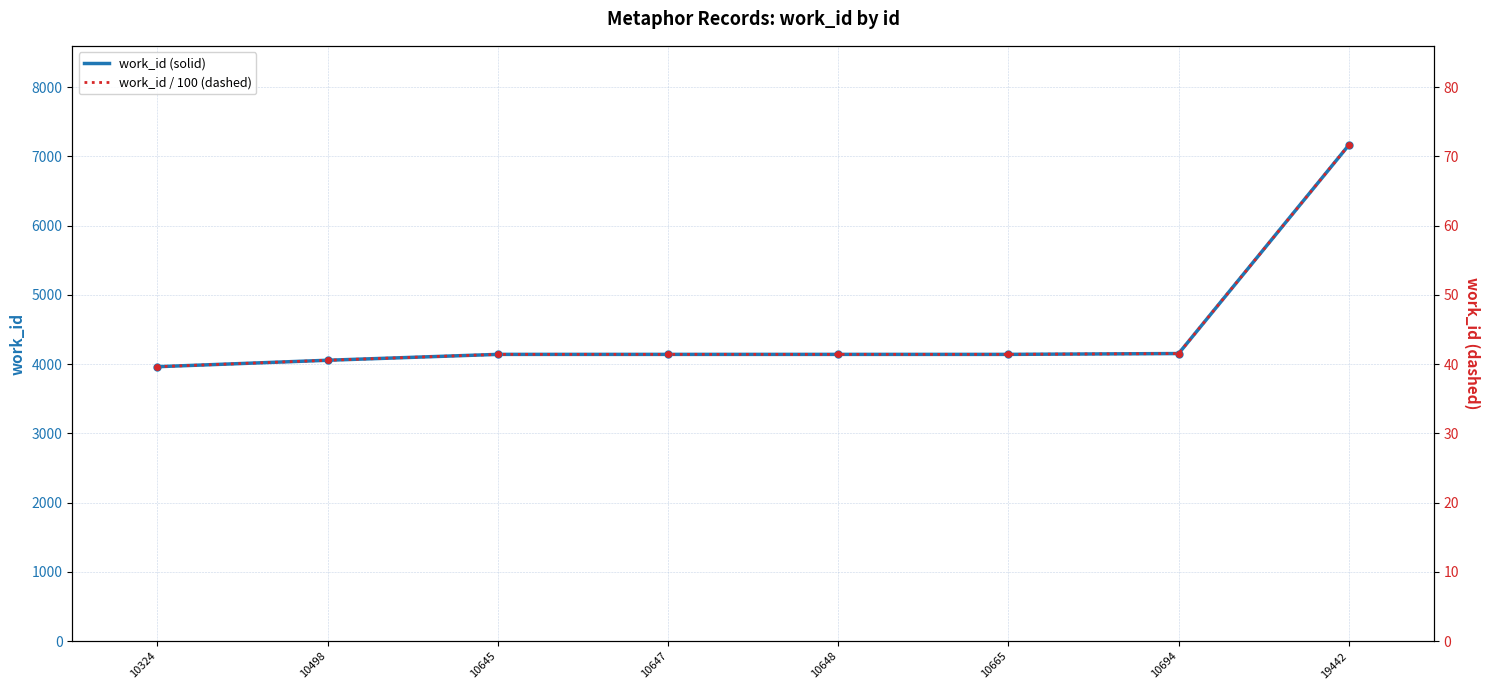

At which label is work_id (solid) closest to 5563?

10694